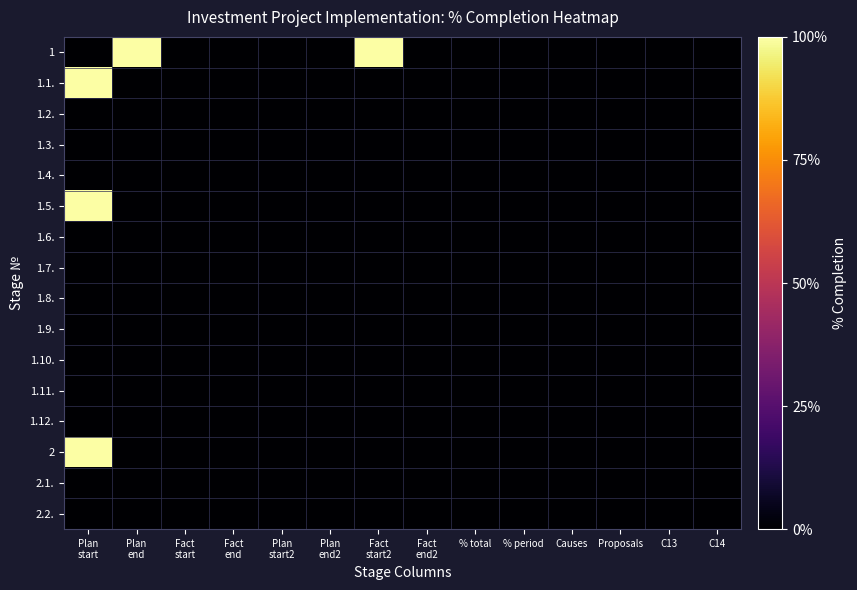

Which series changed the most between Plan start and Fact start2?

1